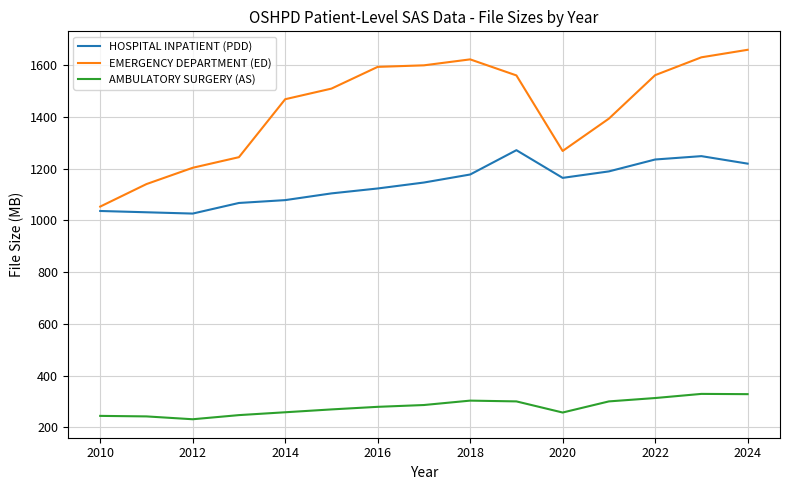

What is the maximum value for EMERGENCY DEPARTMENT (ED)?

1659